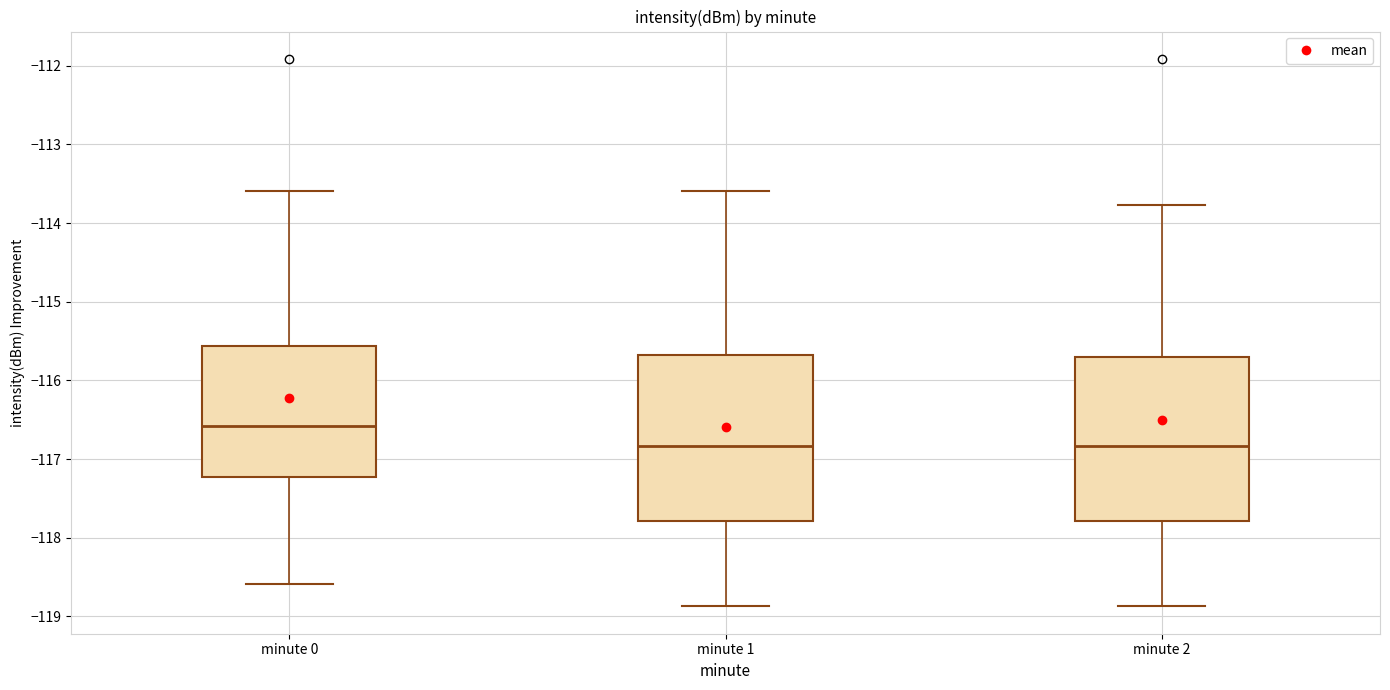

Where does the median line of the box for minute 0 sit on the y-axis? The values are not printed on the chart, so give them approximately, as read against the axis.

-116.6